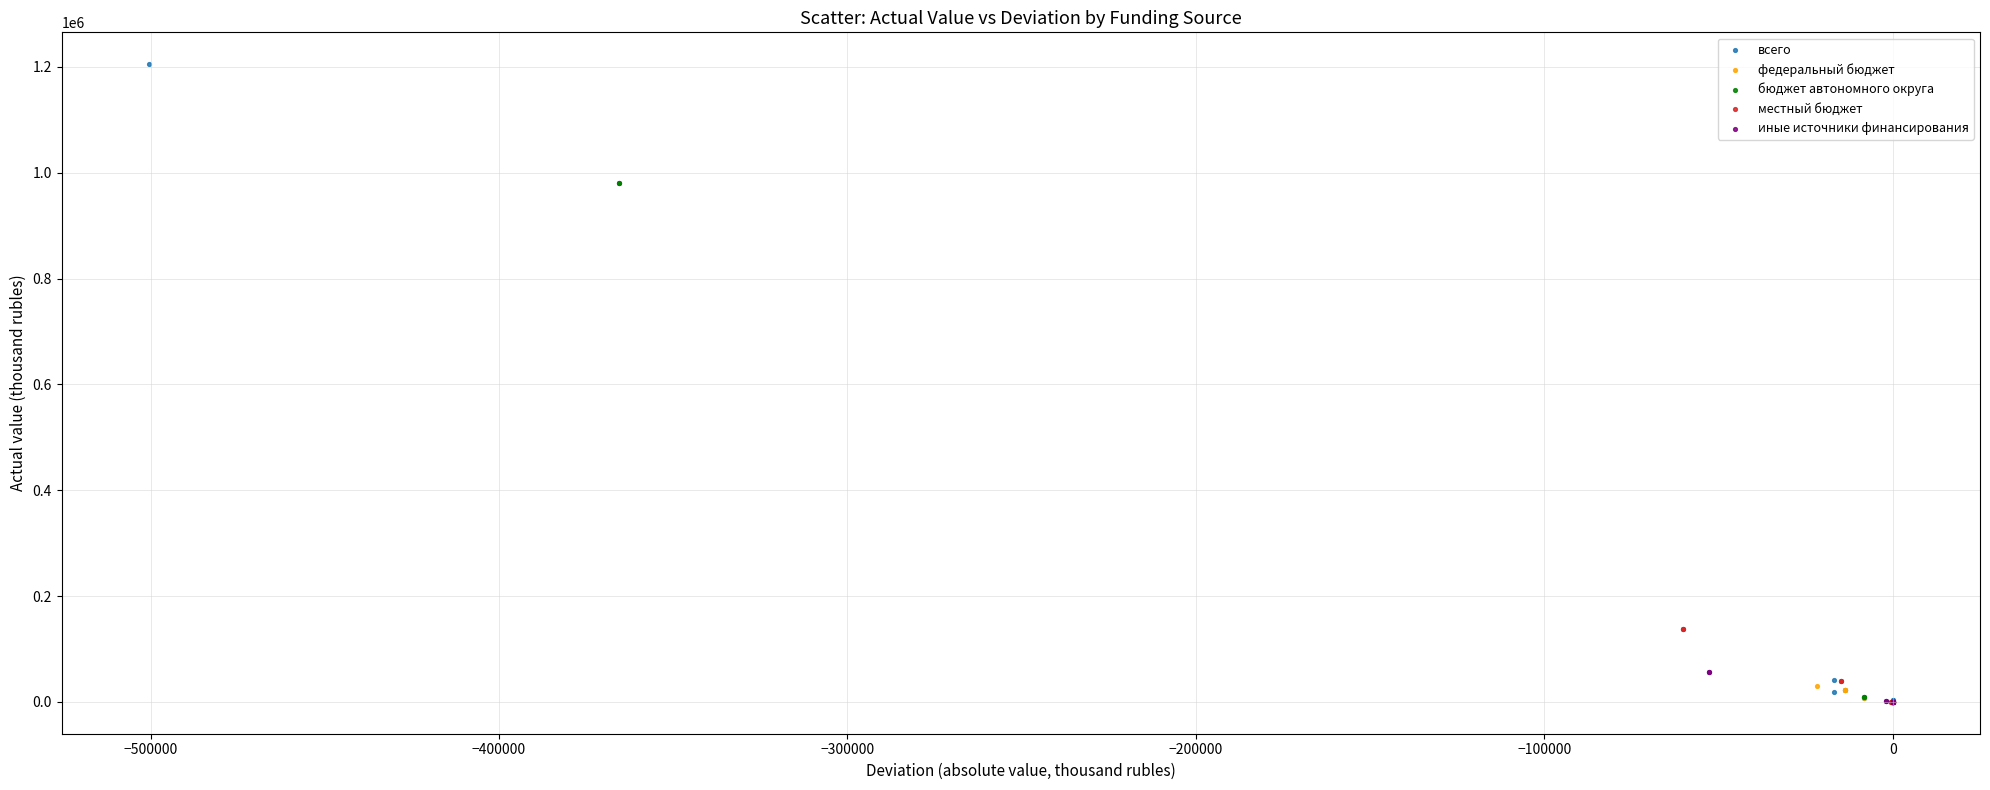

Which series has the largest Y range (max minus min)?

всего